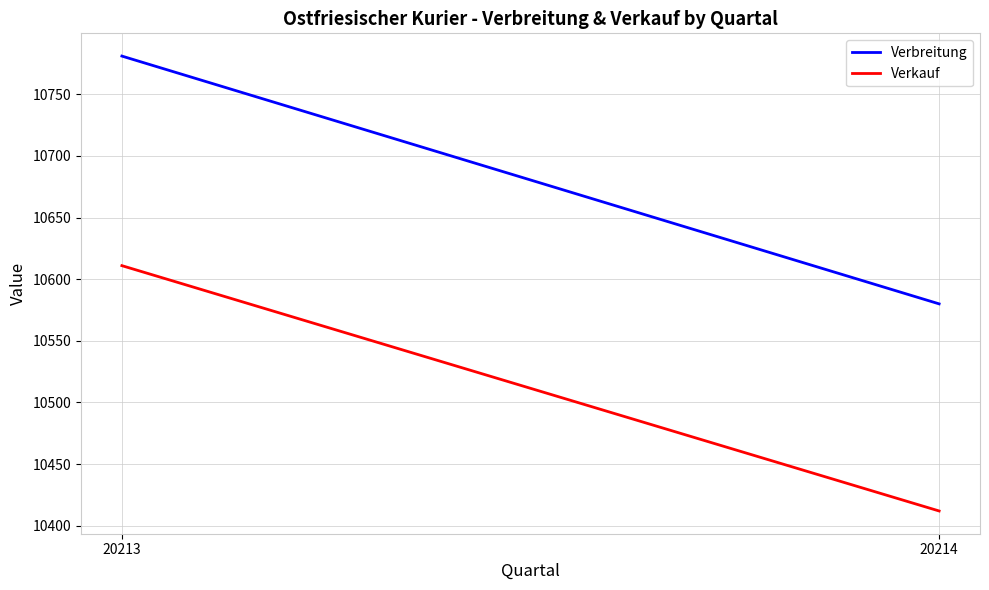

Which has a higher value, 20213 or 20214?

20213